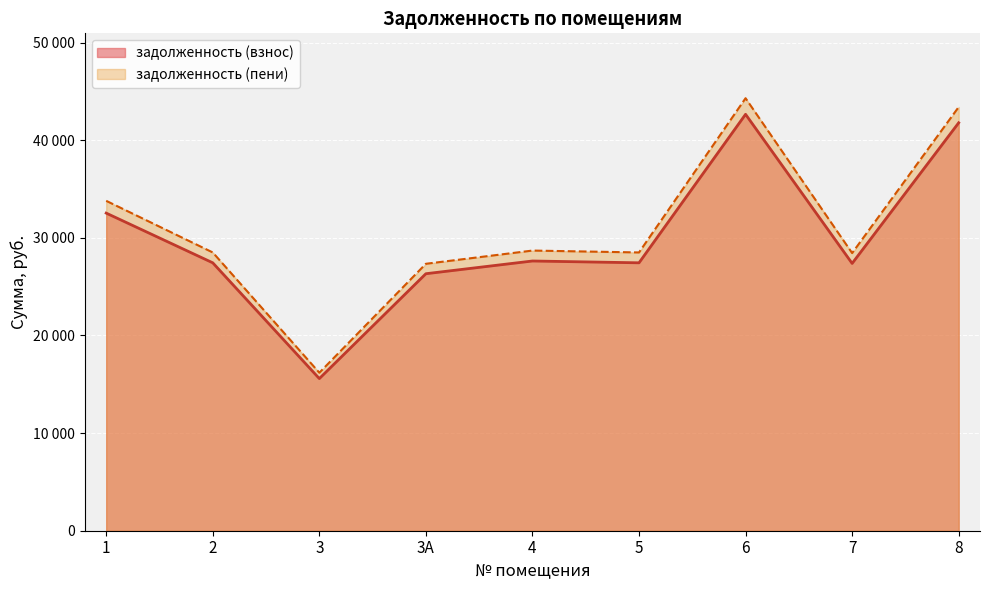

What is the value of the задолженность (взнос) point at the 6th from the left?

27442.8